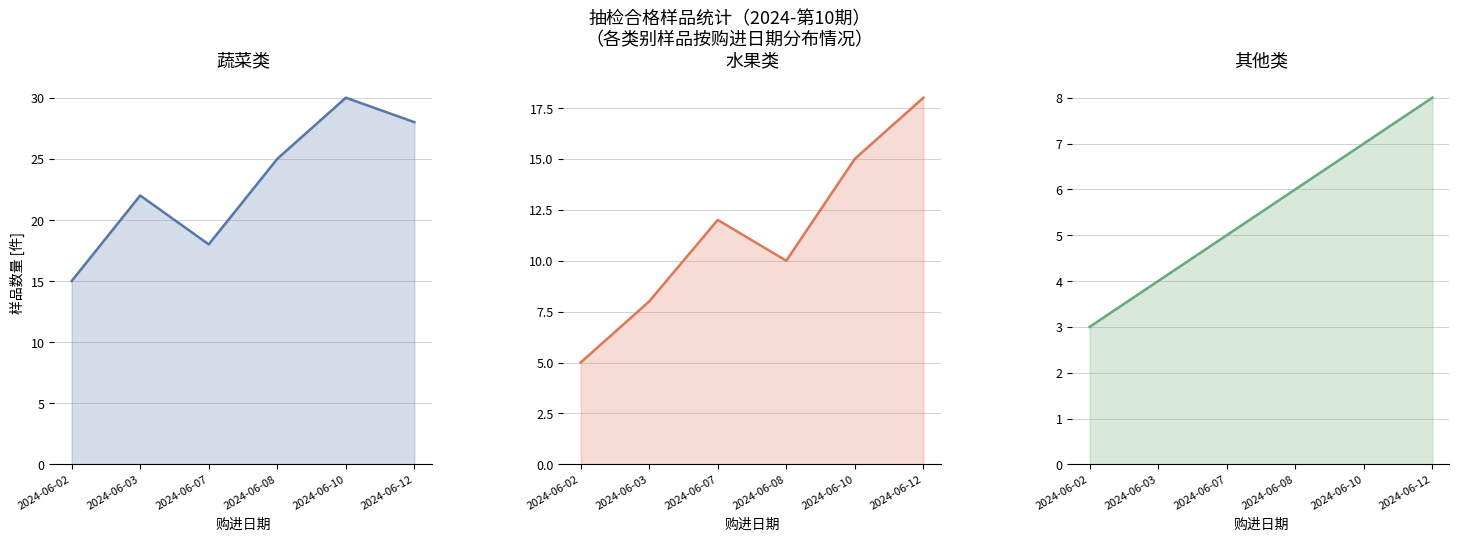

At which label does 水果类 first exceed 12?

2024-06-10